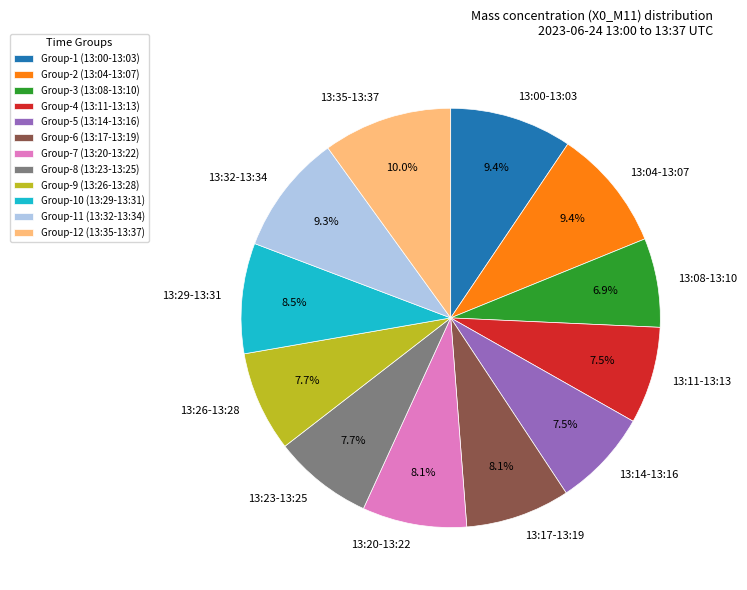

Is the sum of 13:14-13:16 and 13:04-13:07 greater than half?

No